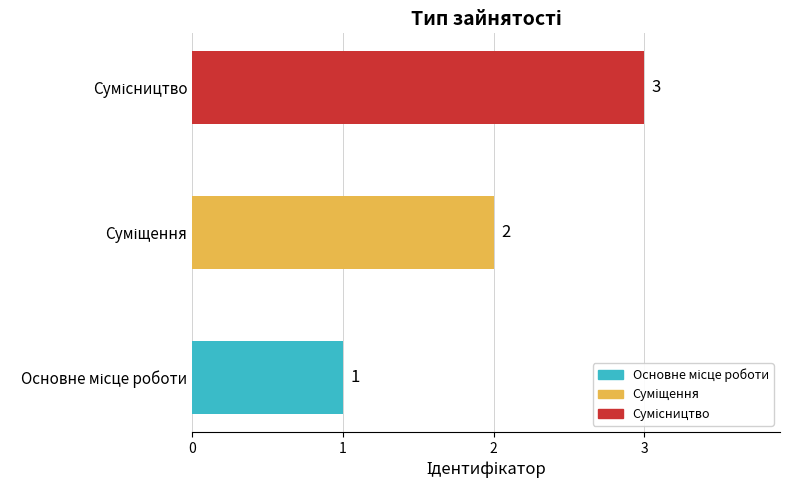

What is the maximum value shown in the chart?

3